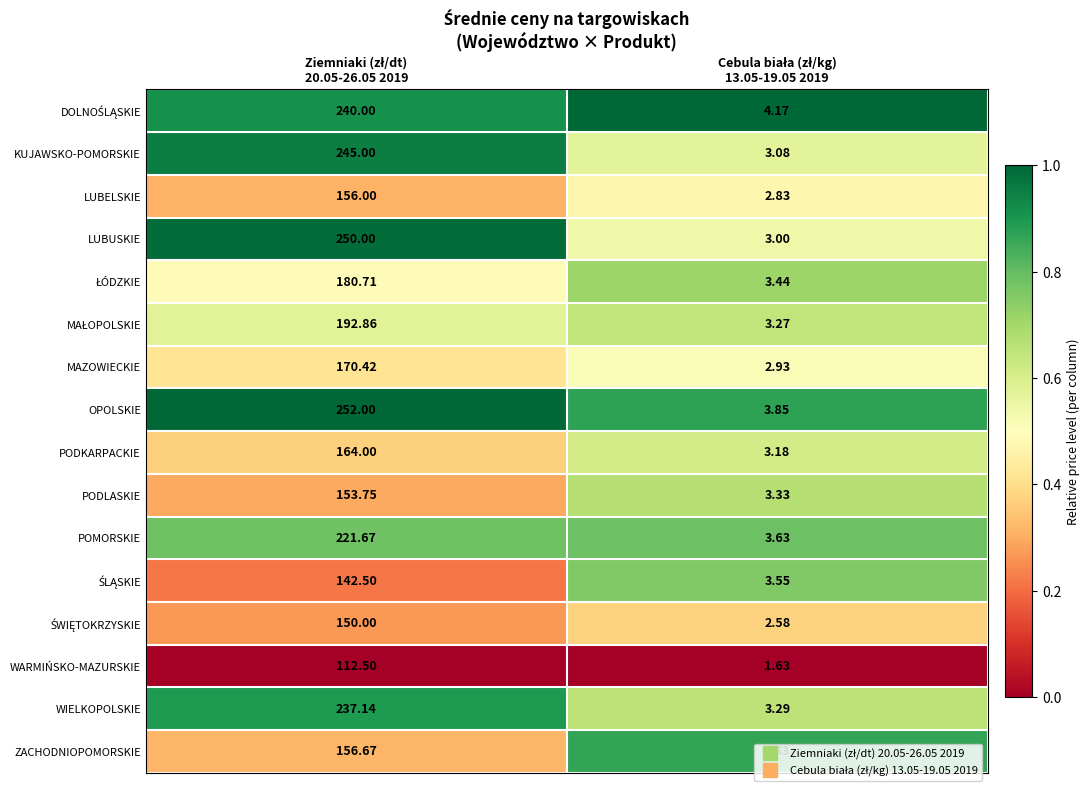

Which series has the widest spread of values?

OPOLSKIE